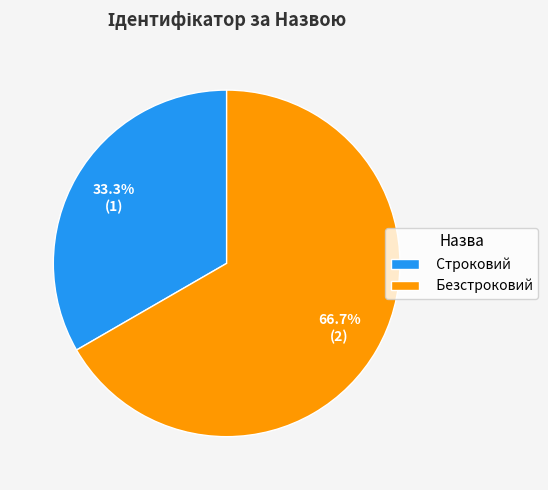

Which slice is the smallest?

Строковий